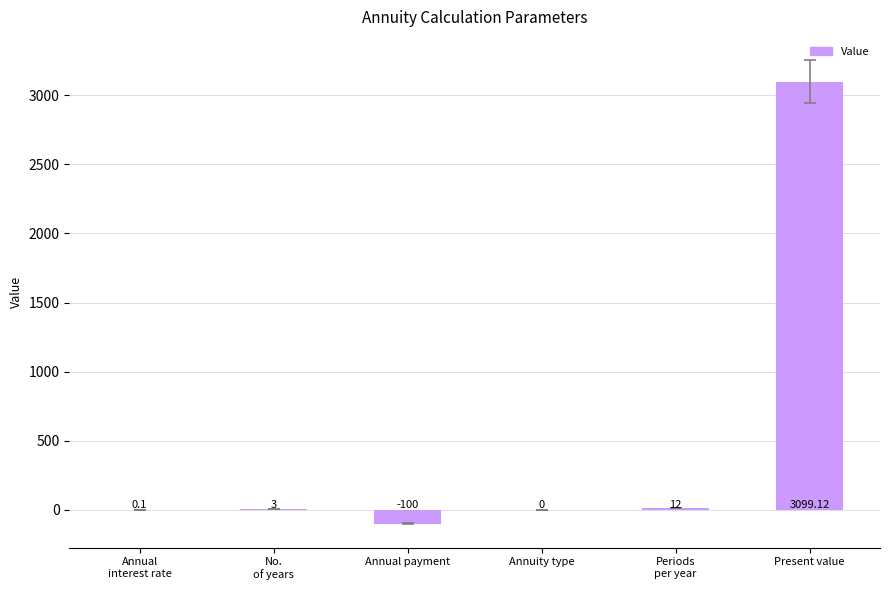

What is the maximum value shown in the chart?

3099.1